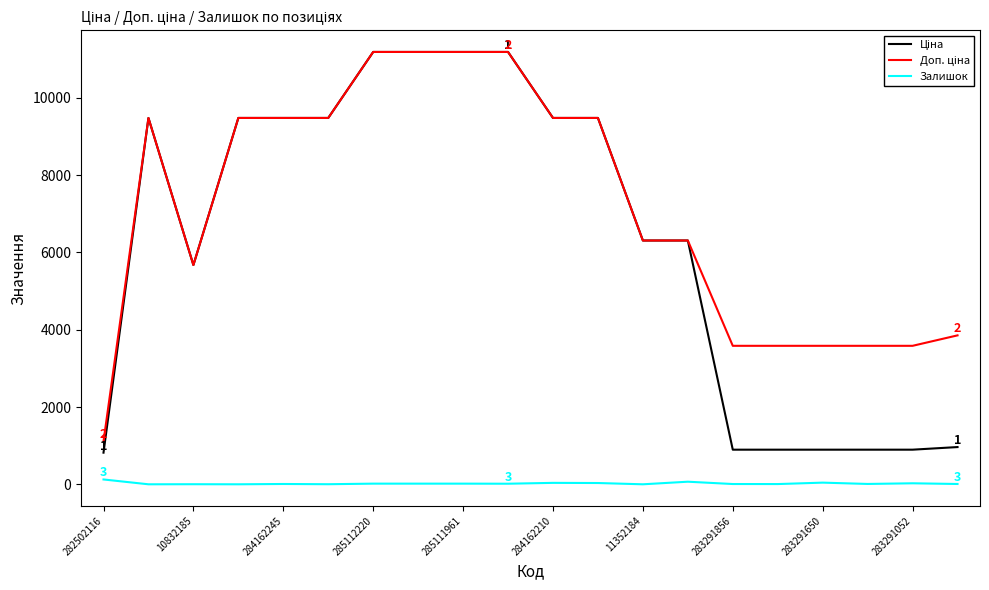

The Залишок series shows 37.0 at 284162210. True or false?

True